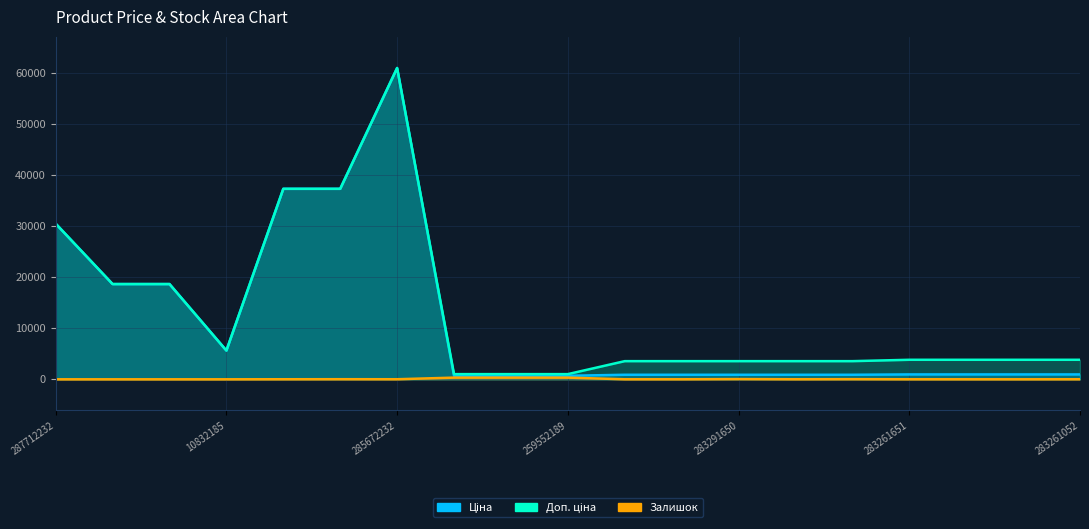

How many data points in Ціна are less than 957?

8